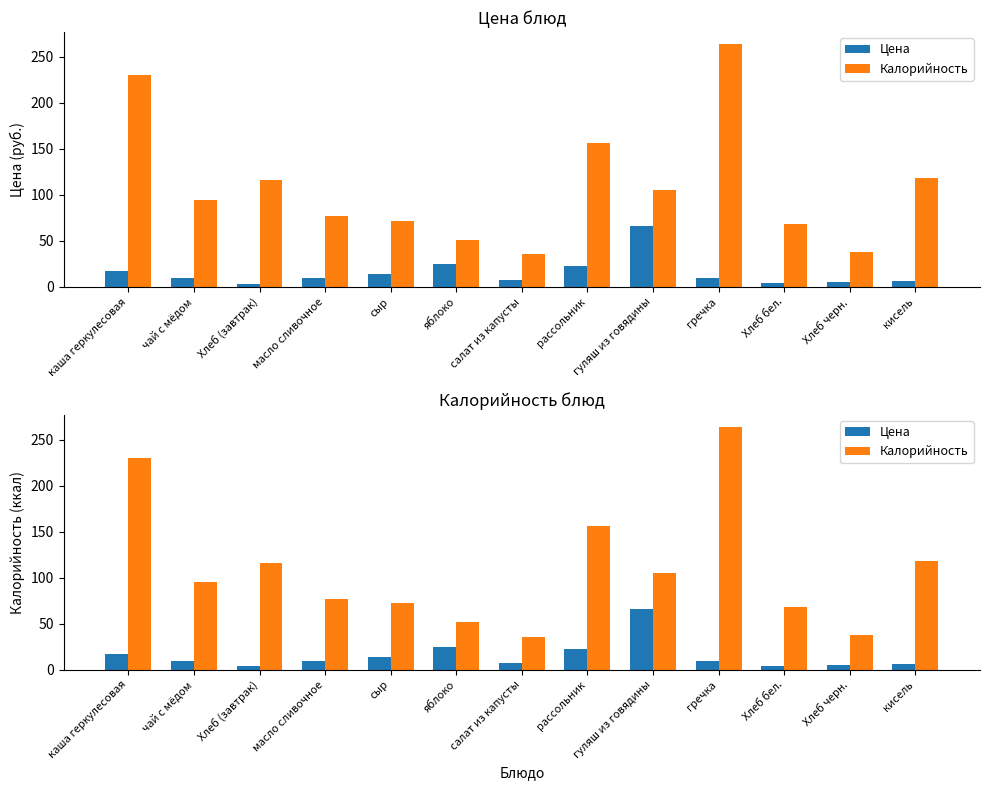

Reading left to right, extract all data points from this chart.

Цена: каша геркулесовая=17.0	чай с мёдом=9.7	Хлеб (завтрак)=3.7	масло сливочное=9.5	сыр=13.8	яблоко=24.7	салат из капусты=7.2	рассольник=22.4	гуляш из говядины=65.9	гречка=9.6	Хлеб бел.=4.5	Хлеб черн.=5.0	кисель=6.0
Калорийность: каша геркулесовая=230.0	чай с мёдом=95.0	Хлеб (завтрак)=115.8	масло сливочное=77.0	сыр=72.0	яблоко=51.3	салат из капусты=36.0	рассольник=156.0	гуляш из говядины=105.6	гречка=263.9	Хлеб бел.=68.0	Хлеб черн.=38.0	кисель=118.0